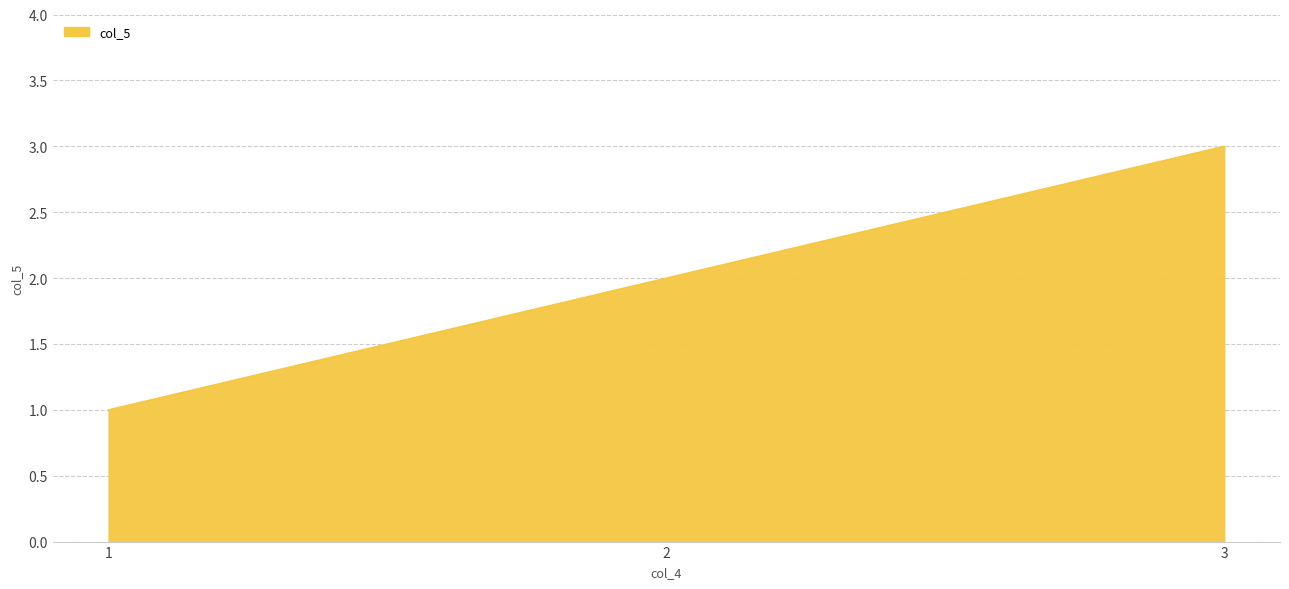

List the labels in order of value, largest first.

3, 2, 1